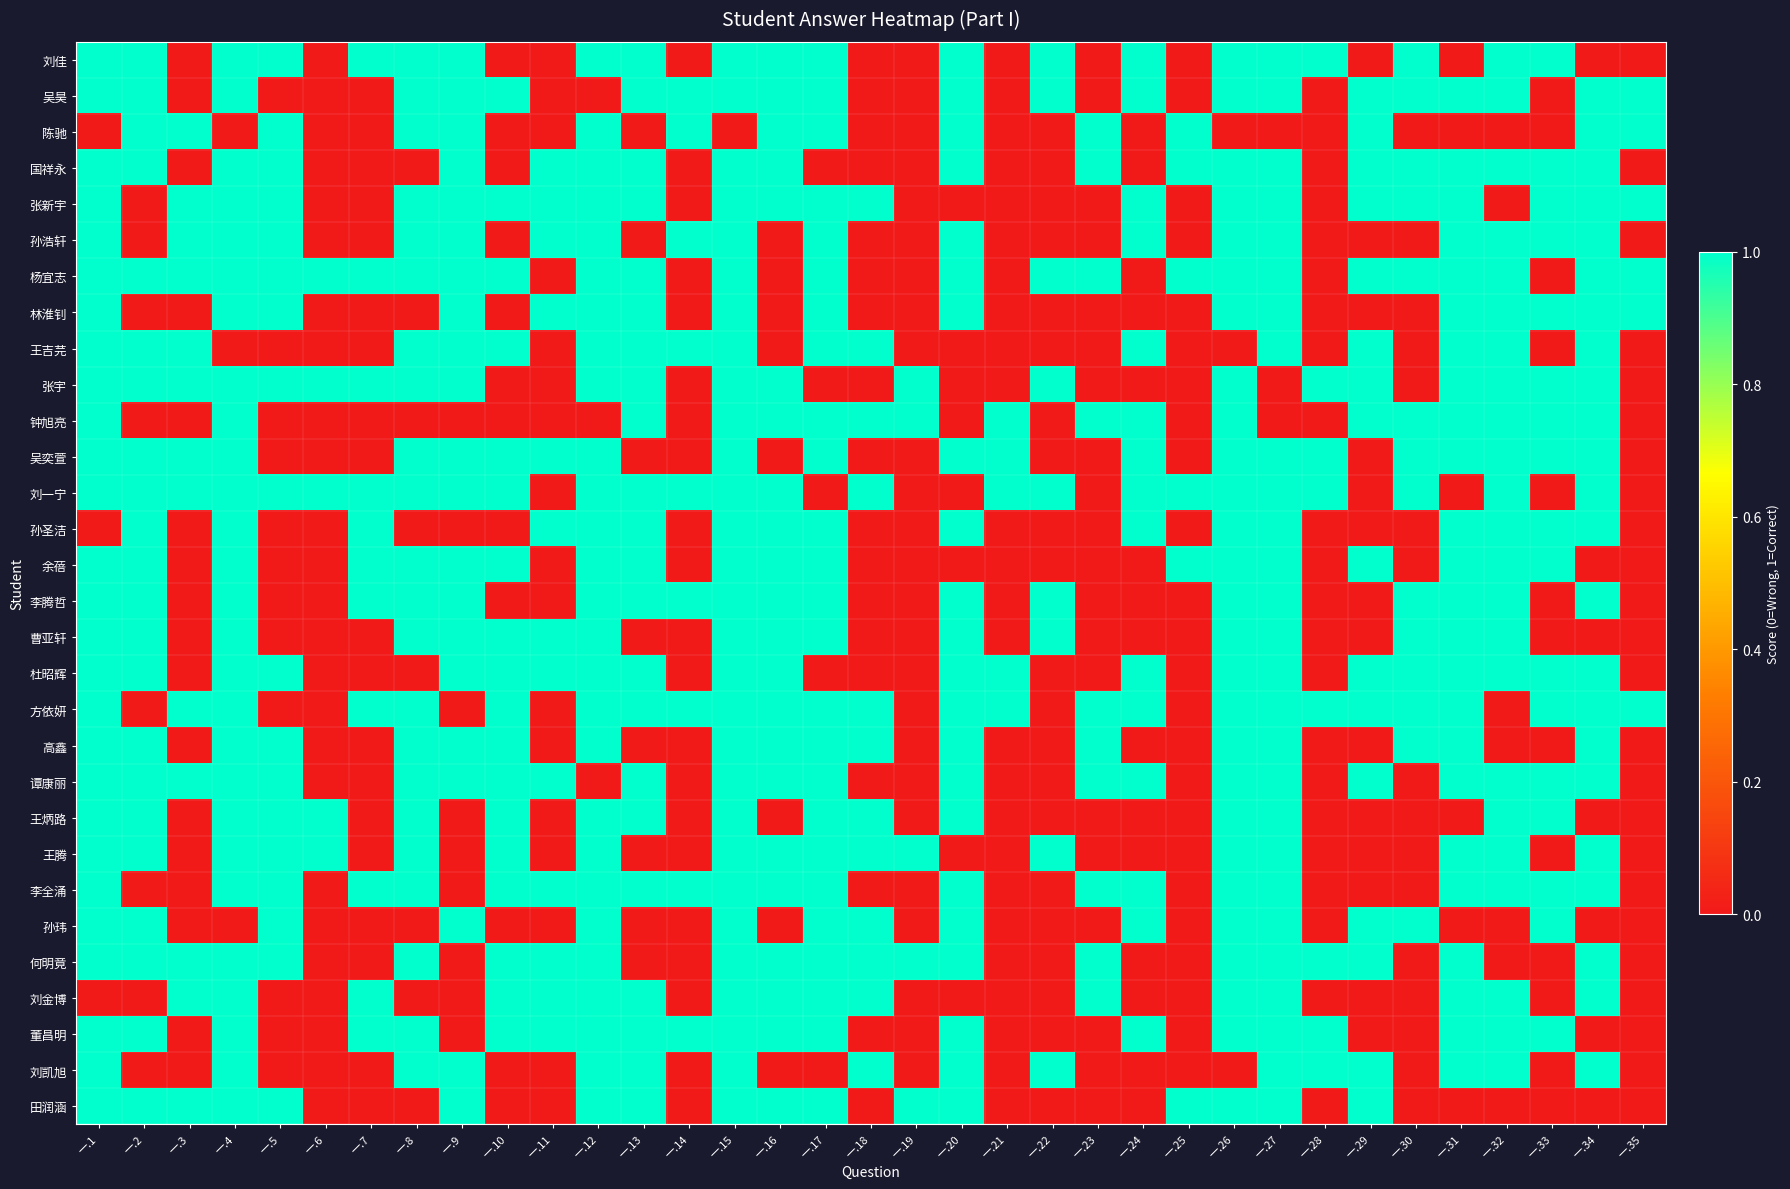

What is the spread (max minus min) of values at 一.4?

1